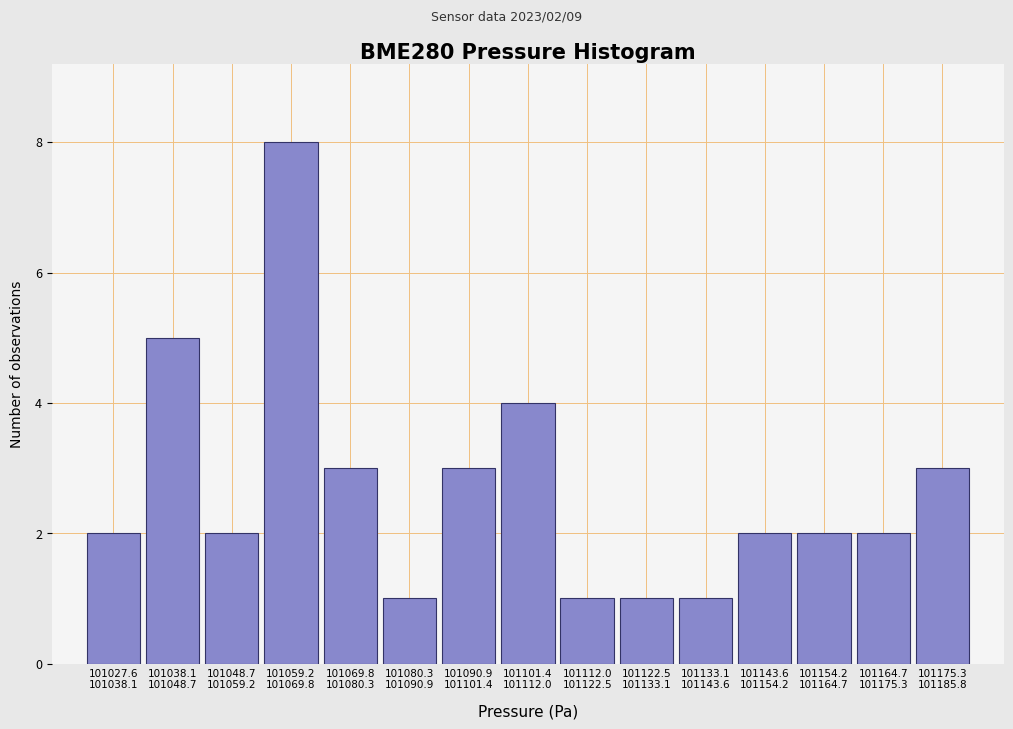

Reading left to right, what are all the values shown in this chart?

2	5	2	8	3	1	3	4	1	1	1	2	2	2	3